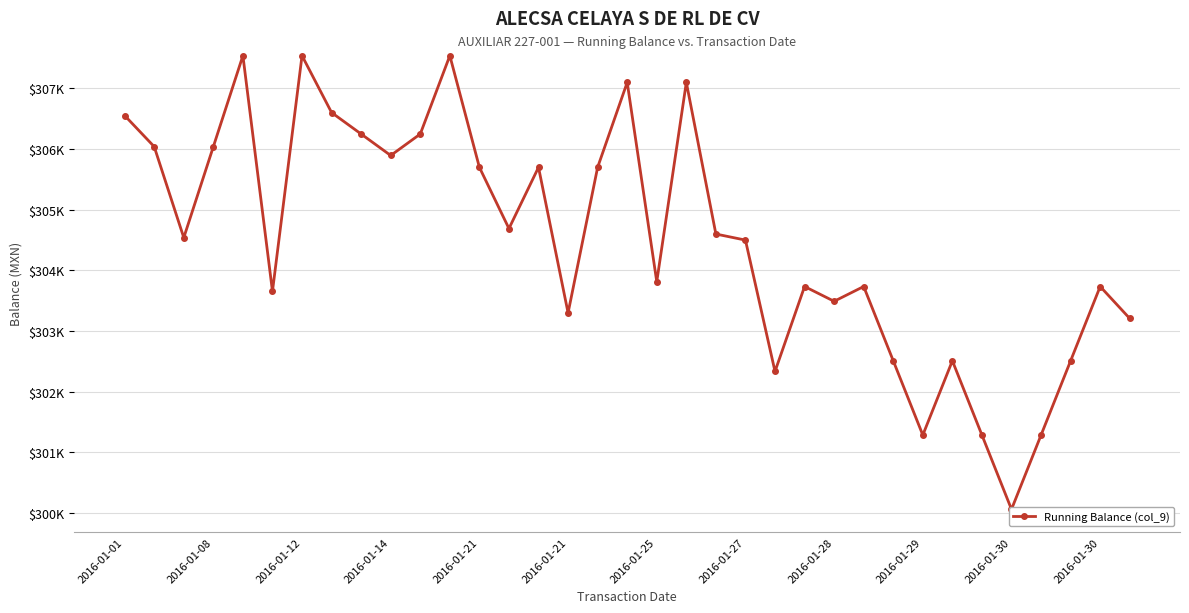

Approximately how many times larger is the value at 26 compared to 31?

1.0